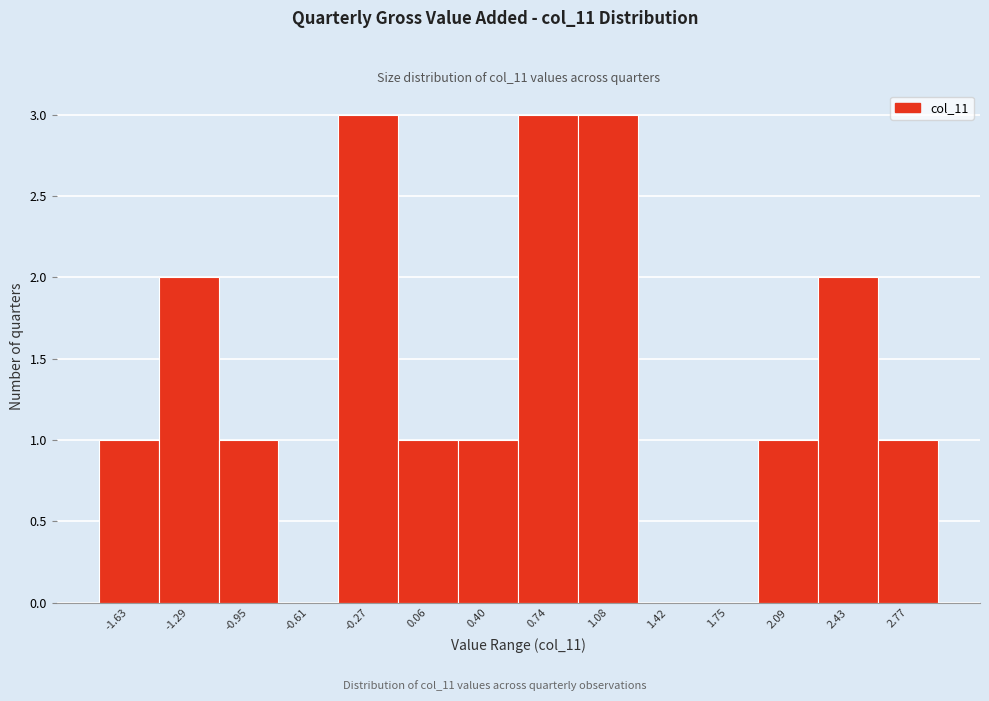

Reading left to right, transcribe all the data shown in this chart.

-1.63=1	-1.29=2	-0.95=1	-0.61=0	-0.27=3	0.06=1	0.40=1	0.74=3	1.08=3	1.42=0	1.75=0	2.09=1	2.43=2	2.77=1